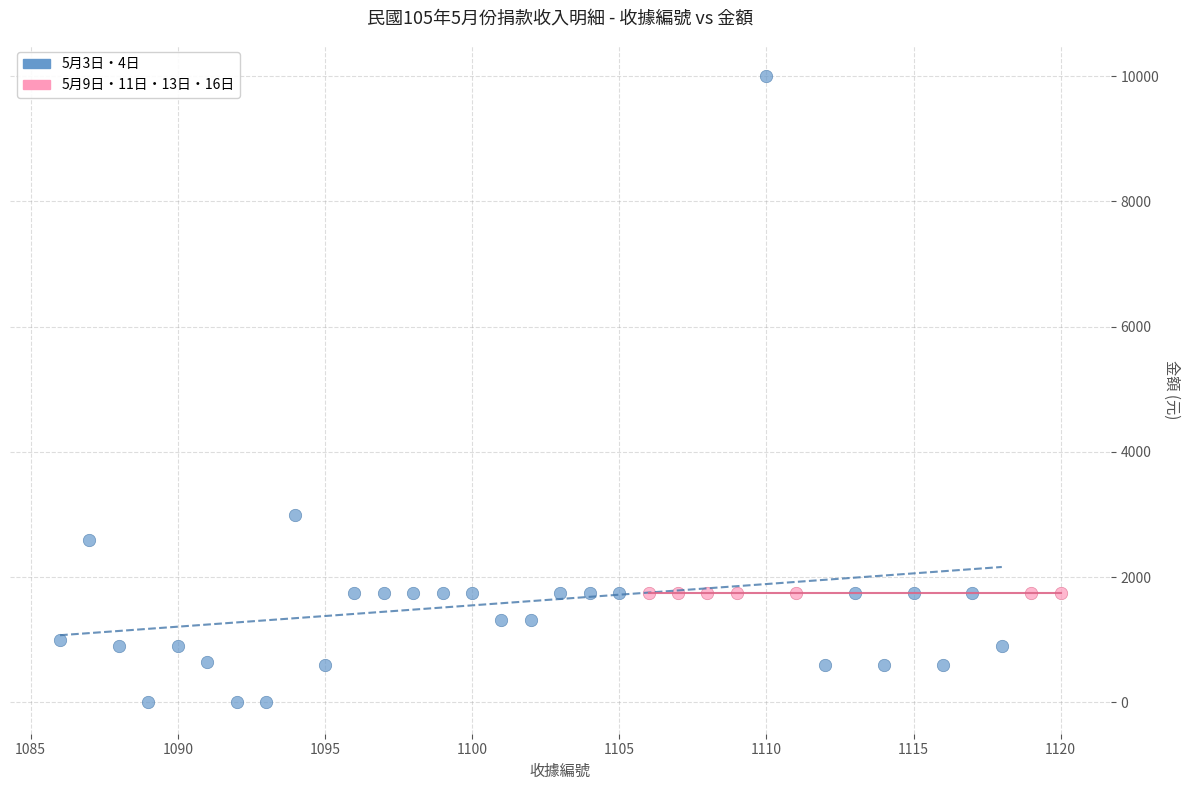

Which series reaches the minimum Y coordinate?

5月3日・4日